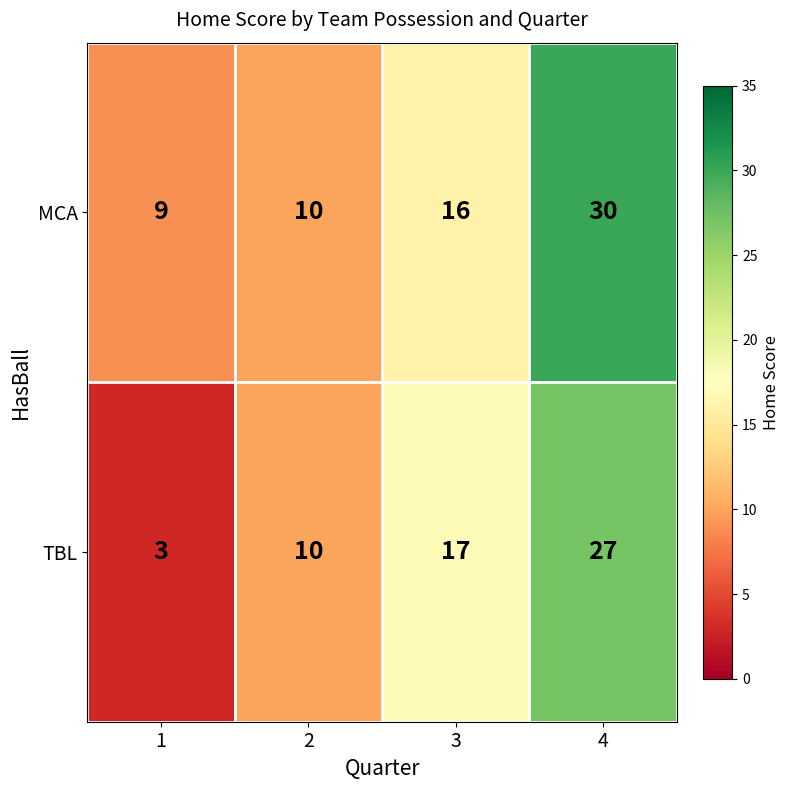

What is the sum of all MCA values?

65